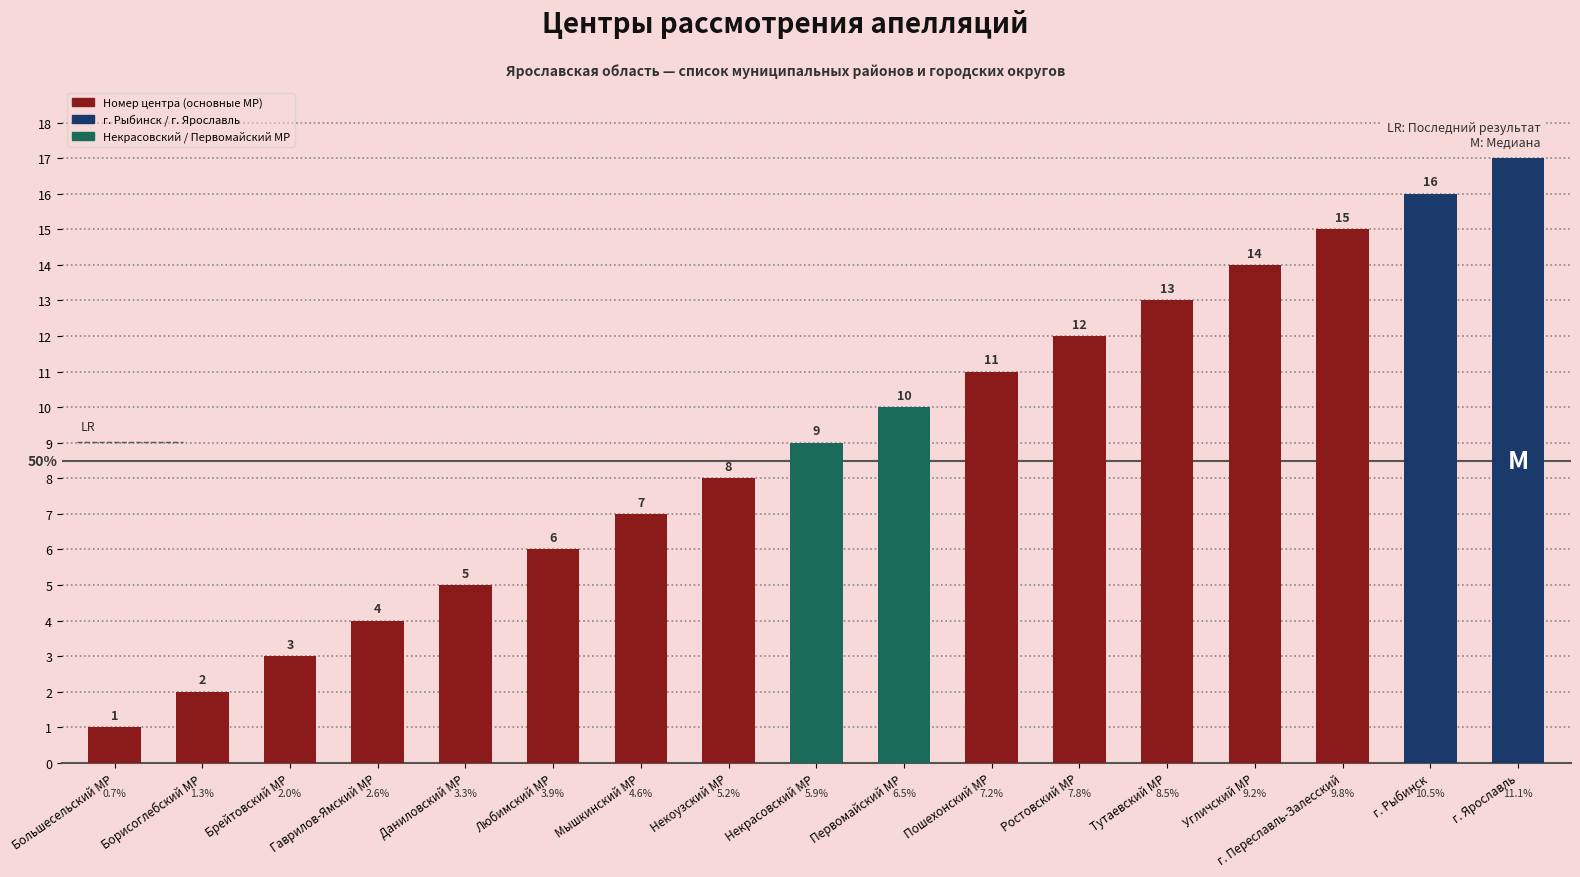

List the labels in order of value, smallest first.

Большесельский МР, Борисоглебский МР, Брейтовский МР, Гаврилов-Ямский МР, Даниловский МР, Любимский МР, Мышкинский МР, Некоузский МР, Некрасовский МР, Первомайский МР, Пошехонский МР, Ростовский МР, Тутаевский МР, Угличский МР, г. Переславль-Залесский, г. Рыбинск, г. Ярославль